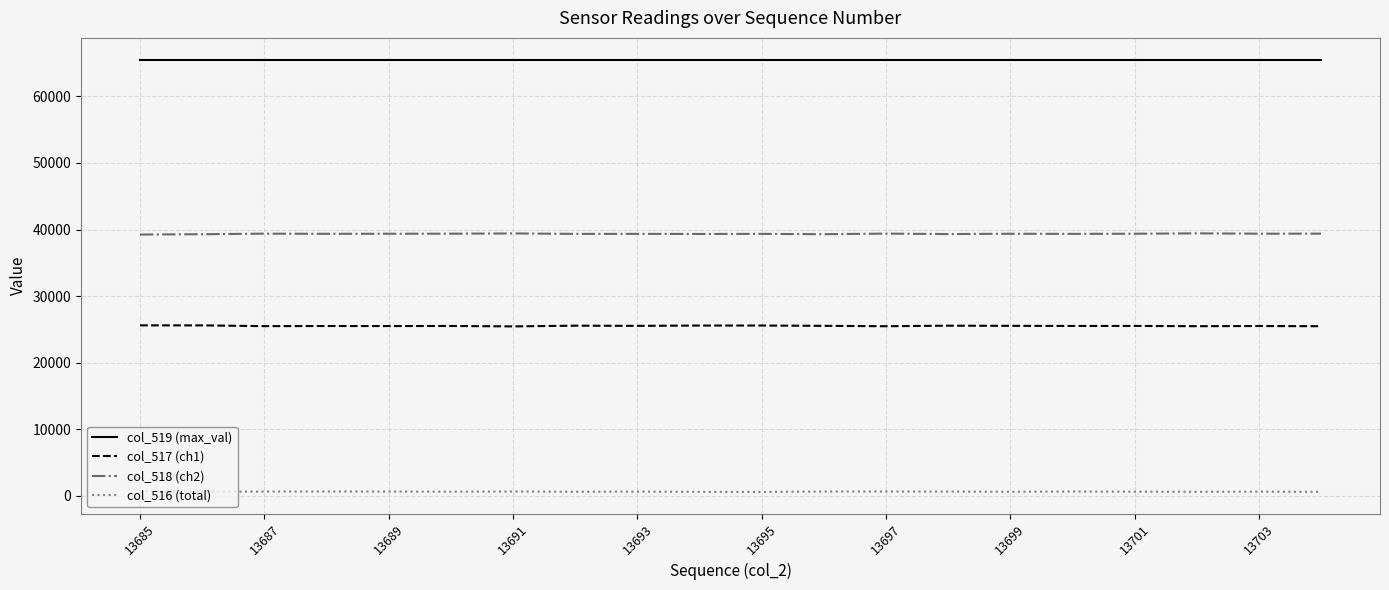

Which series has the largest total across all categories?

col_519 (max_val)